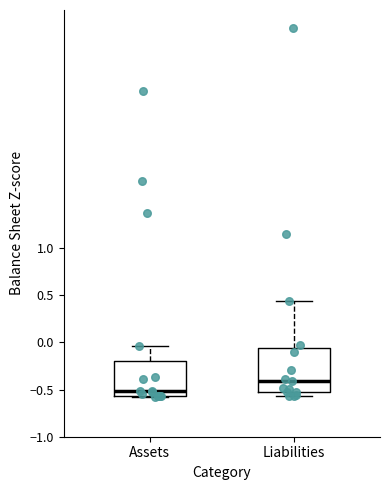

Reading left to right, read every box against the y-axis: the position of its median line, the range the box covers, and the ends of its whiskers. The values are not printed on the chart, so give them approximately, as read against the axis.

Assets: median -0.50, box -0.55 to -0.20, whiskers -0.60 to -0.05
Liabilities: median -0.40, box -0.50 to -0.05, whiskers -0.55 to 0.45